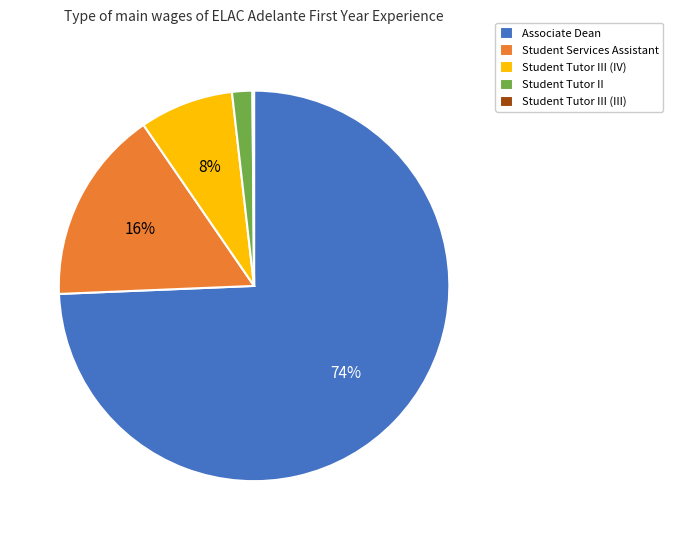

Which has a higher value, Student Tutor III (IV) or Student Services Assistant?

Student Services Assistant